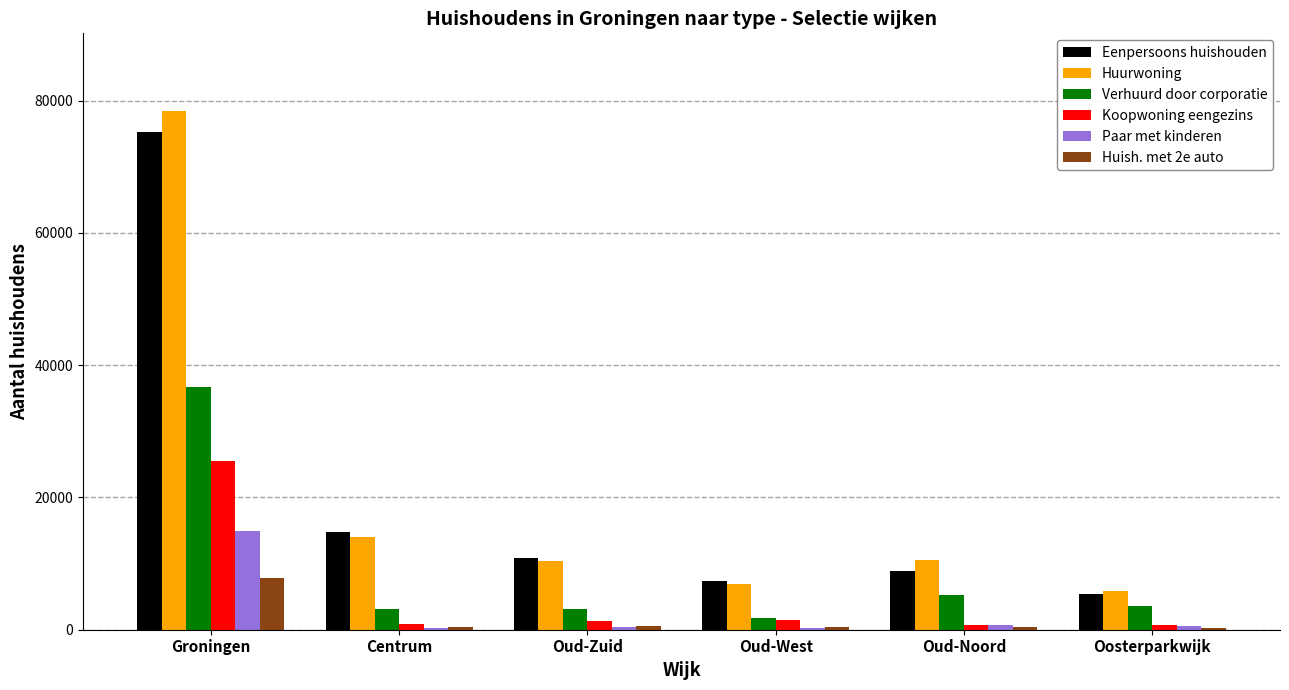

Are the bars grouped side by side (vs. stacked)?

Yes